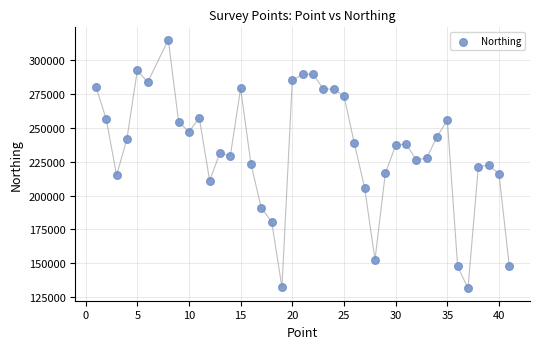

What is the range of Y values (max minus min)?

183437.4